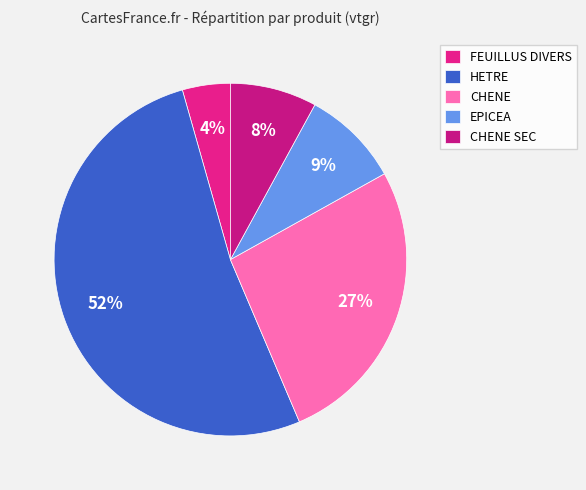

To the nearest percent, what portion does HETRE represent?

52%